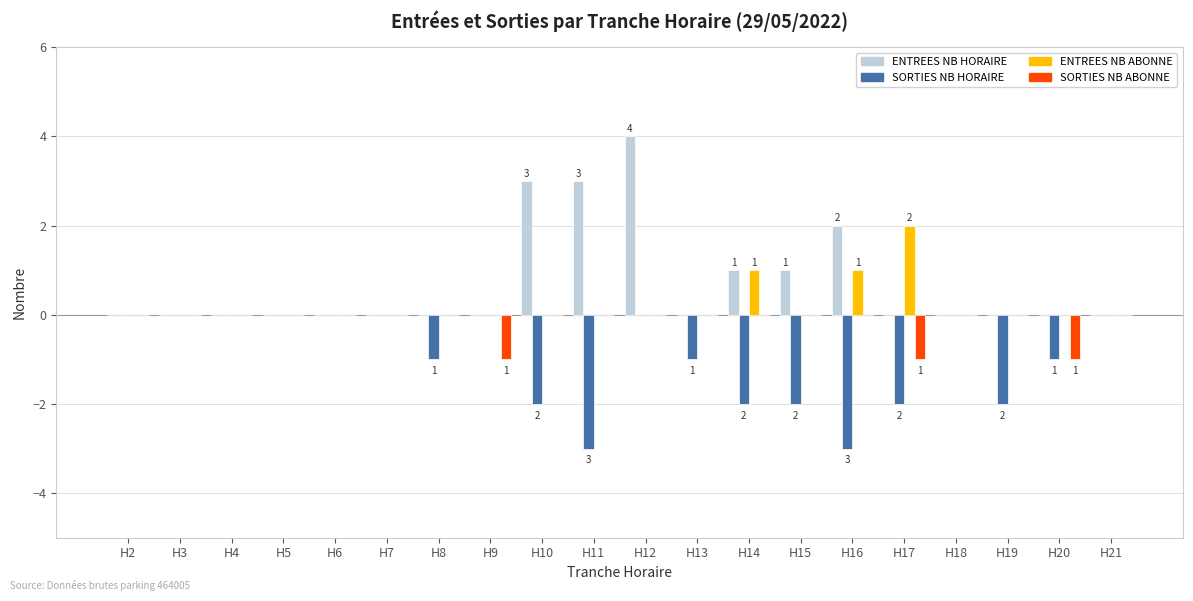

At which label does ENTREES NB HORAIRE reach its peak?

H12